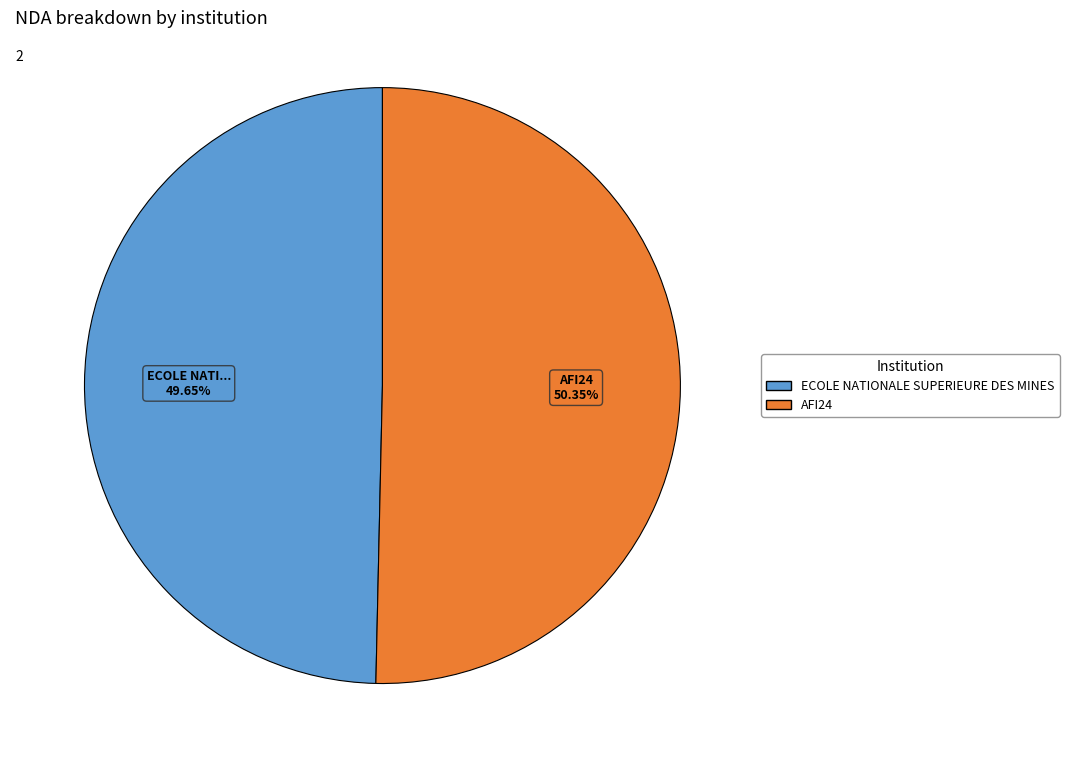

What is the majority slice?

AFI24